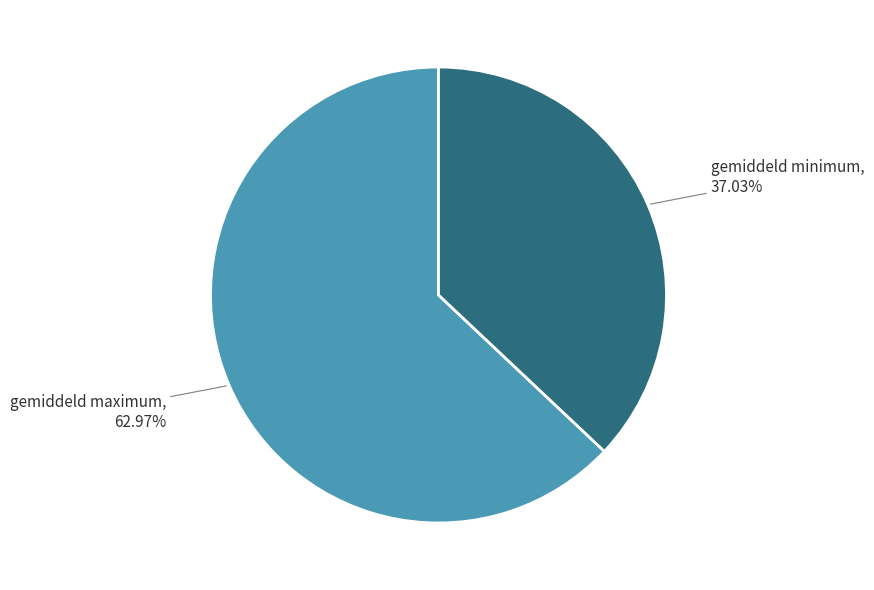

How many segments does this pie chart have?

2